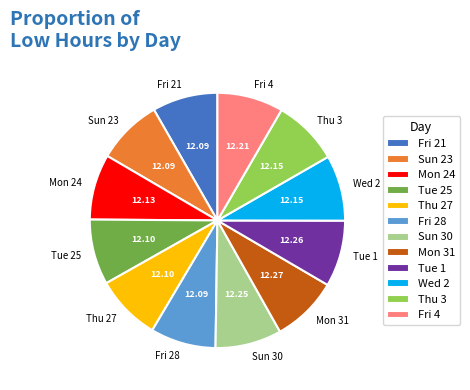

Approximately how many times larger is the value at Fri 28 compared to Fri 21?

1.0